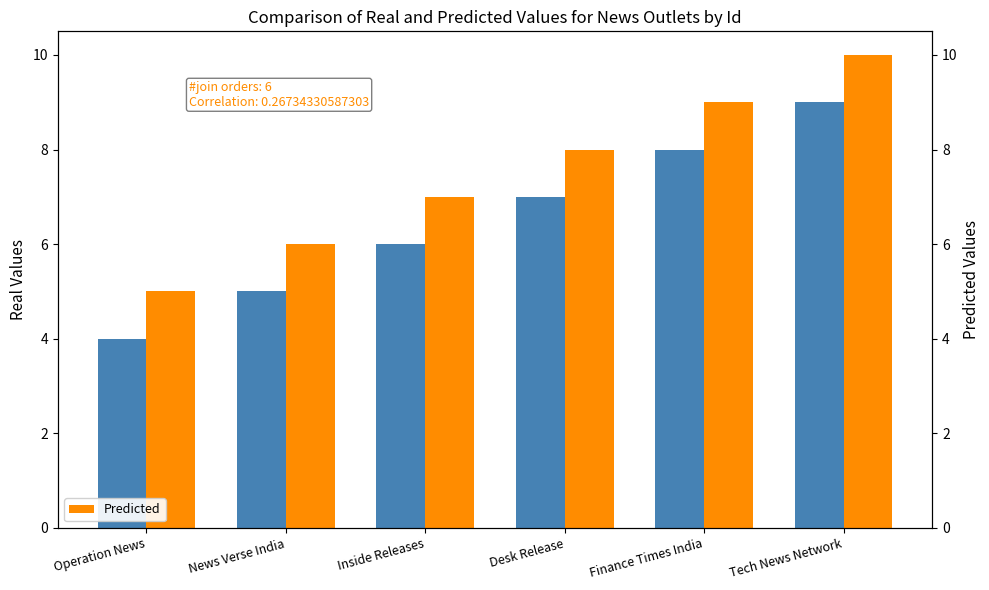

Where does the Predicted series first go above 8?

Finance Times India